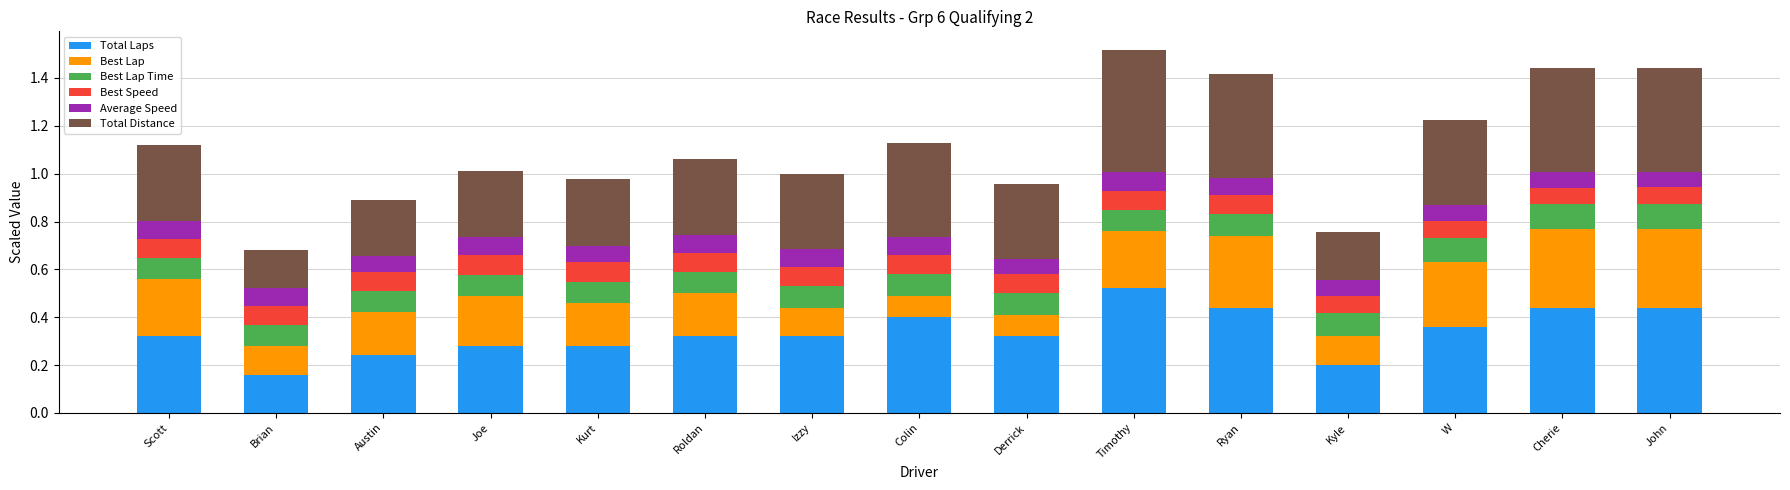

At which label does Total Laps reach its peak?

Timothy